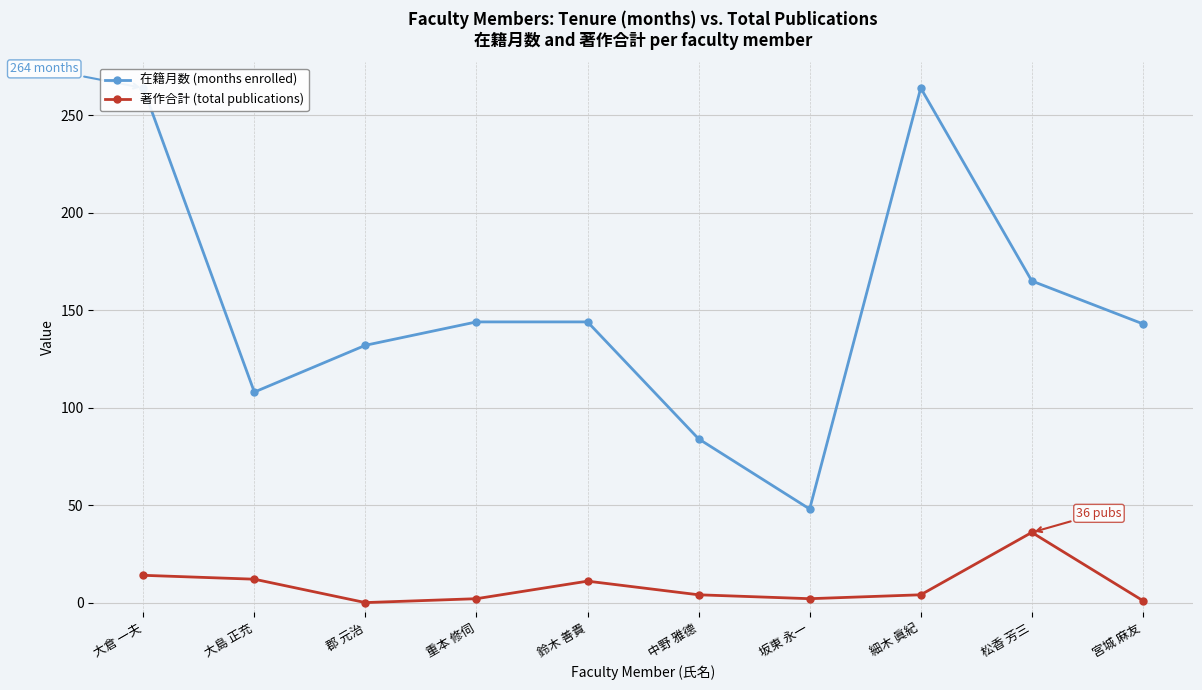

How many lines are shown in the chart?

2